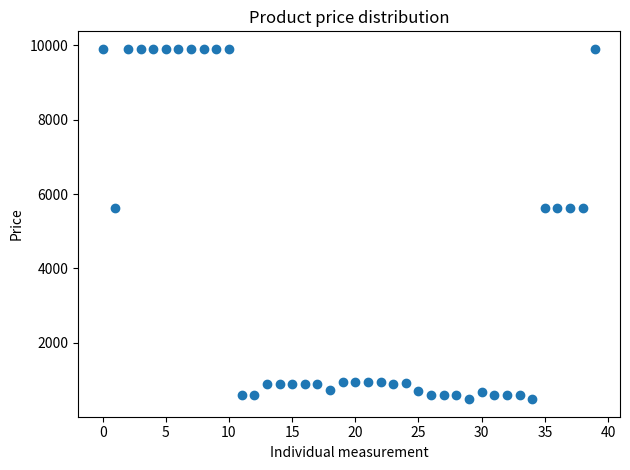

What is the range of Y values (max minus min)?

9426.4